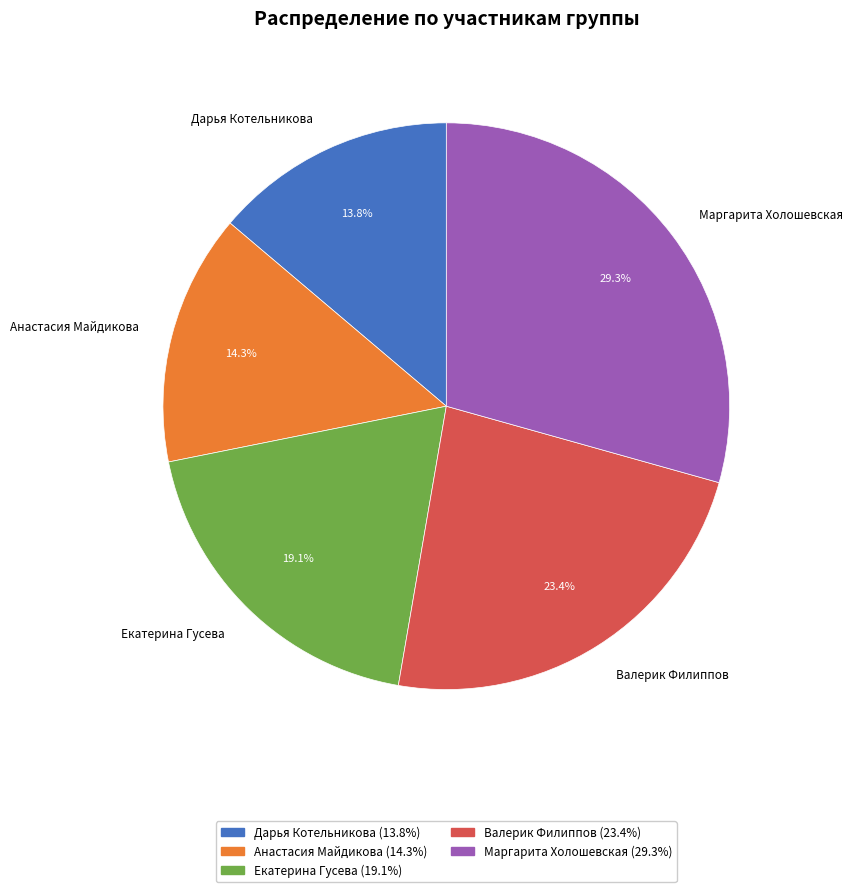

How much of the chart is everything except Маргарита Холошевская?

70.7%